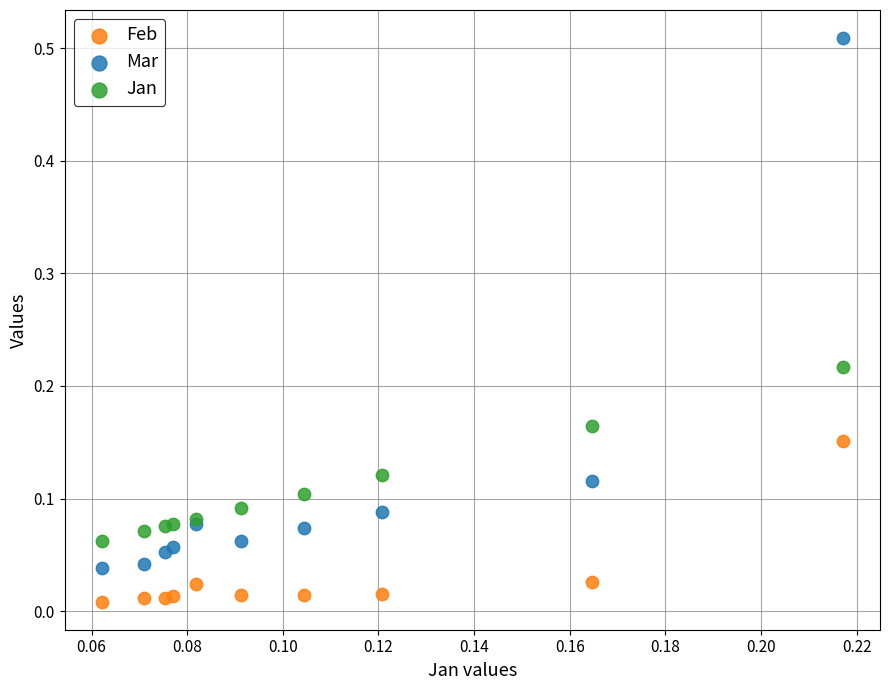

Which series reaches the minimum Y coordinate?

Feb